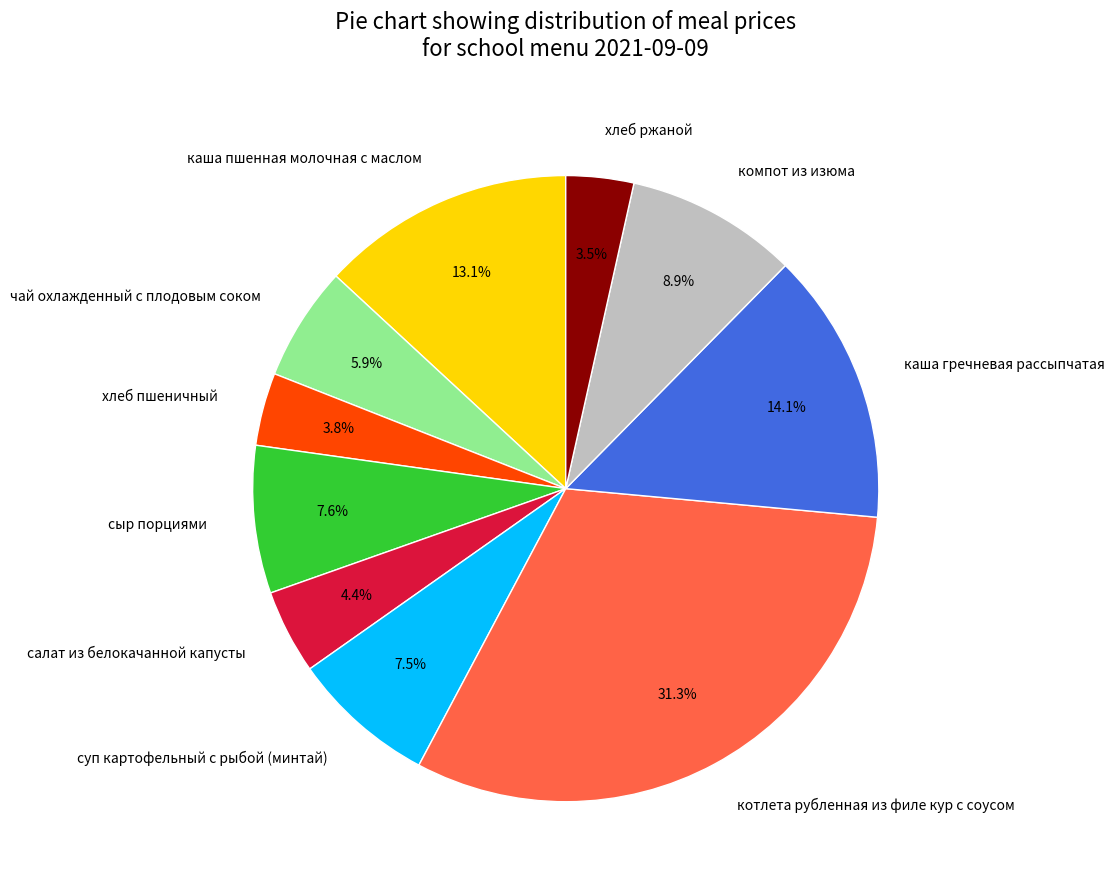

The компот из изюма slice represents 9% of the pie. True or false?

True